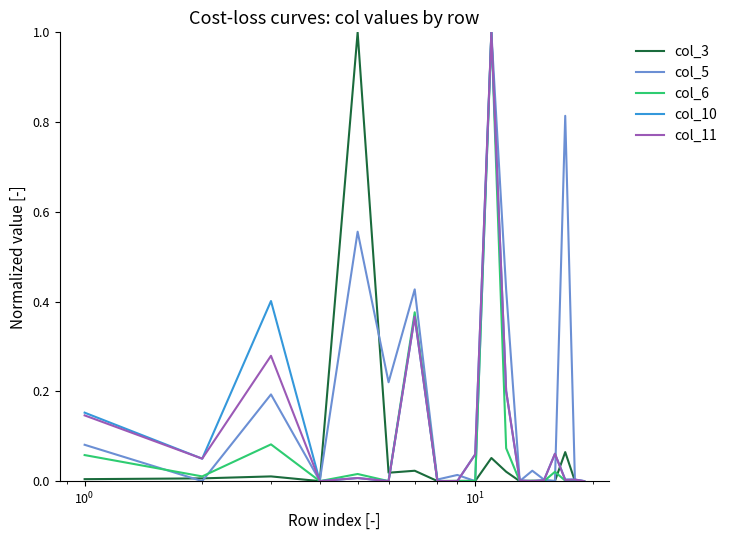

What are all the series names shown in the legend?

col_3, col_5, col_6, col_10, col_11